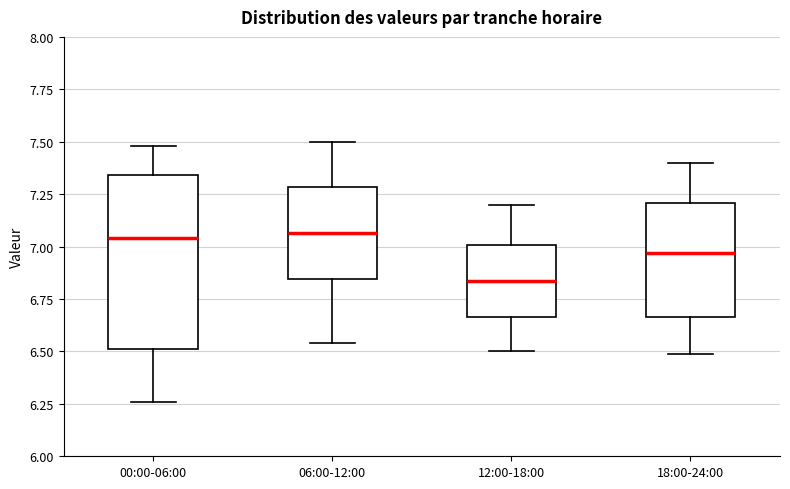

Which box is the tallest, from its lower edge to its upper edge?

00:00-06:00